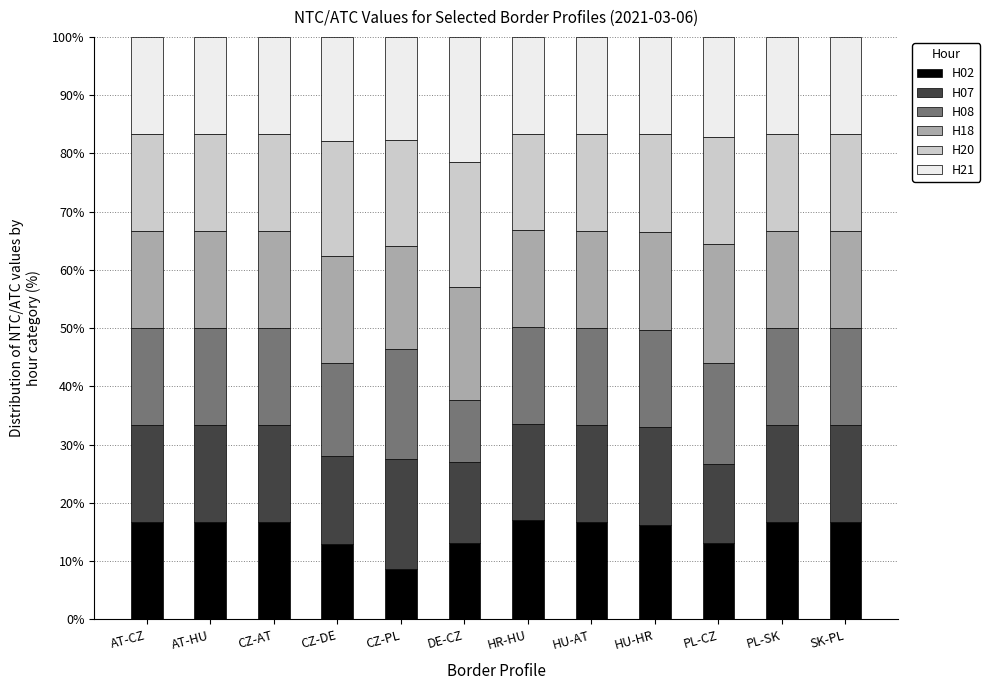

How many data points does each series have?

12